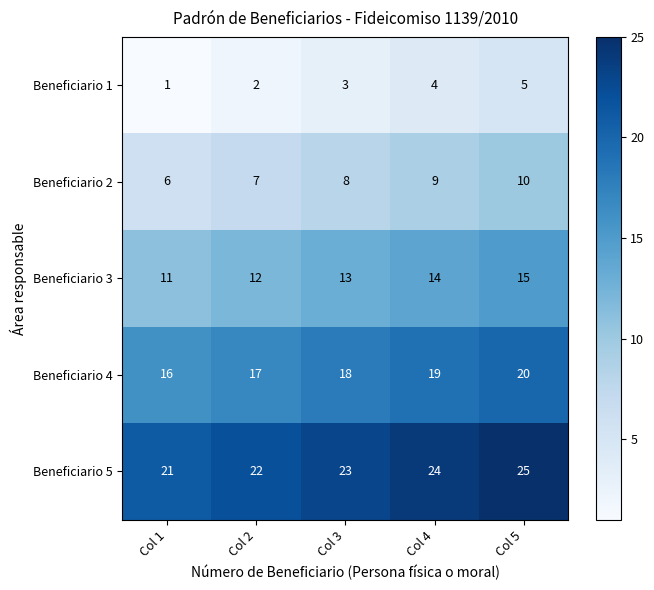

Rank the series by their maximum value, from highest to lowest.

Beneficiario 5, Beneficiario 4, Beneficiario 3, Beneficiario 2, Beneficiario 1